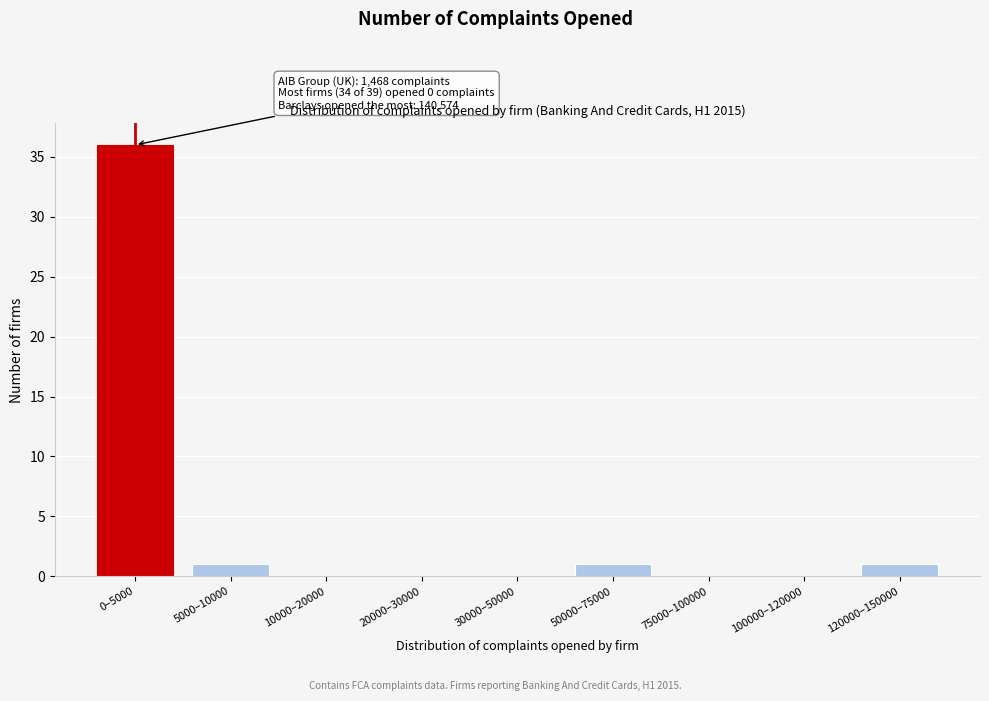

Reading left to right, list all the values displayed in this chart.

0–5000=36	5000–10000=1	10000–20000=0	20000–30000=0	30000–50000=0	50000–75000=1	75000–100000=0	100000–120000=0	120000–150000=1